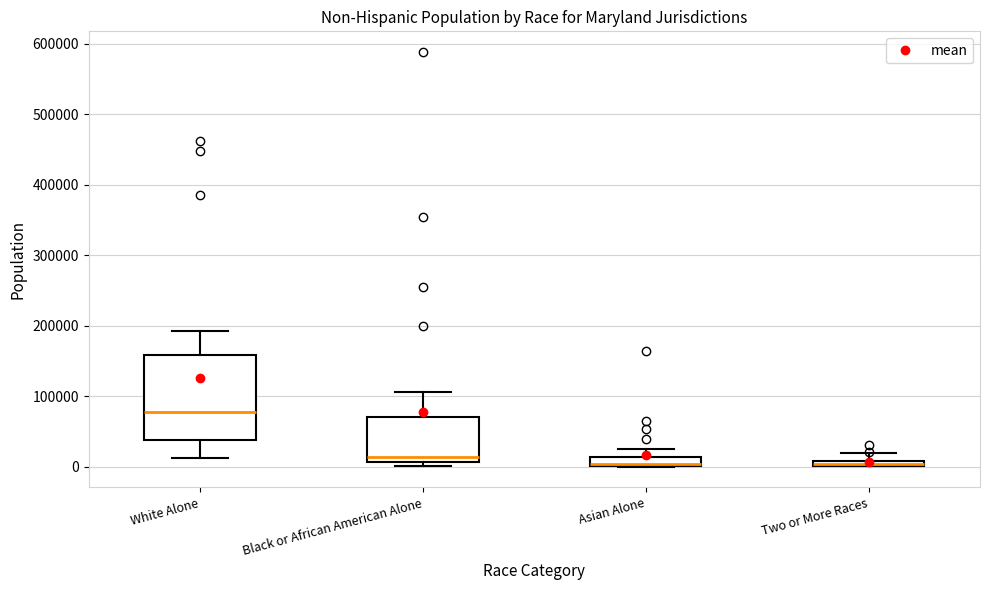

Where is the upper edge of the box for White Alone on the y-axis? The values are not printed on the chart, so give them approximately, as read against the axis.

160000